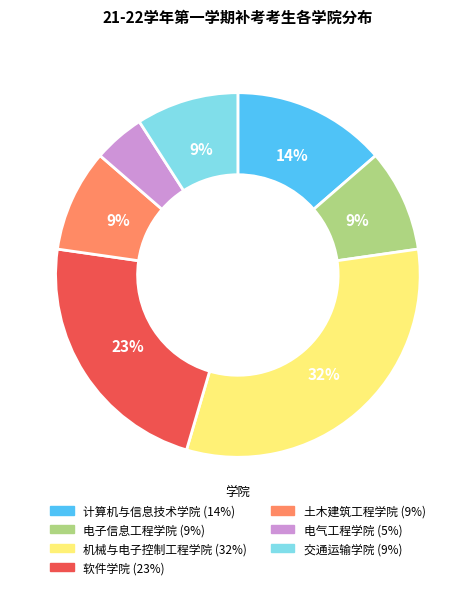

Do 电气工程学院 and 软件学院 together represent more than half of the pie?

No